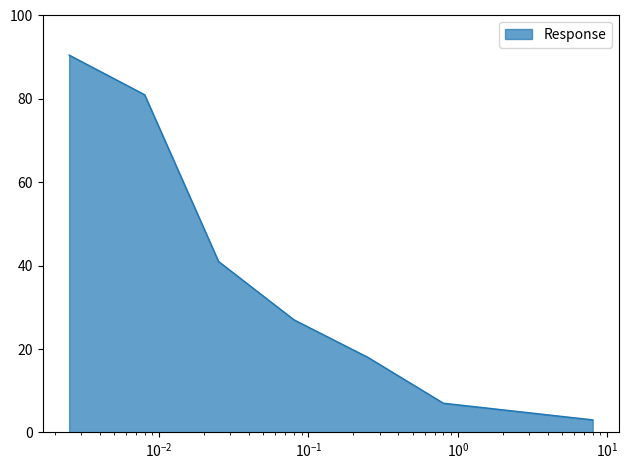

What is the greatest value displayed?

90.5